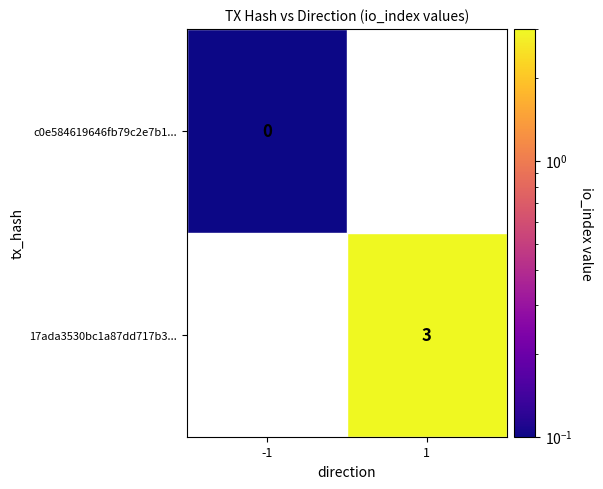

True or false: 17ada3530bc1a87dd717b3... has a value of 3.0 at 1.

True